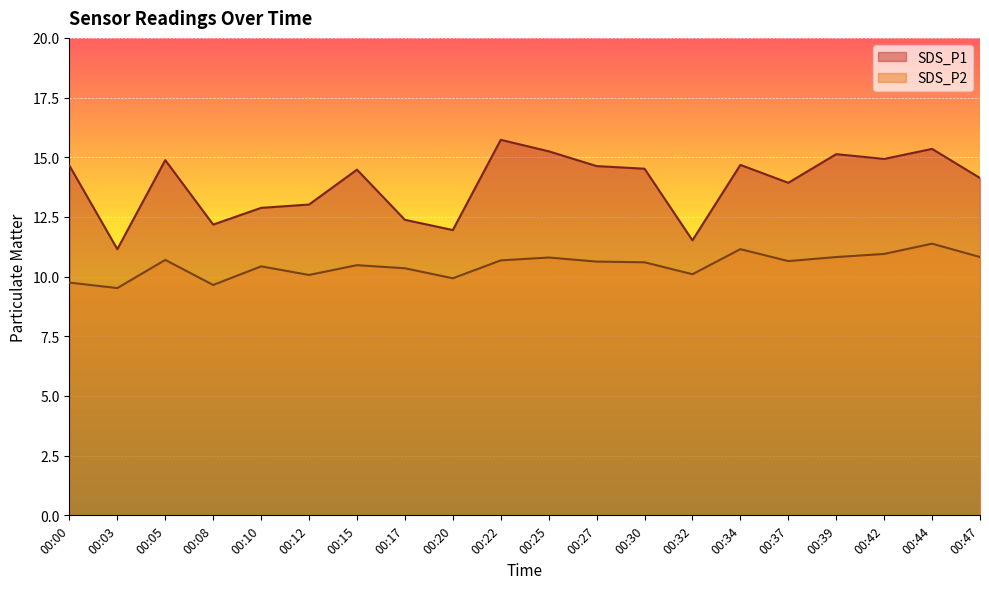

What is the sum of the SDS_P2 values at 00:10 and 00:30?

21.0